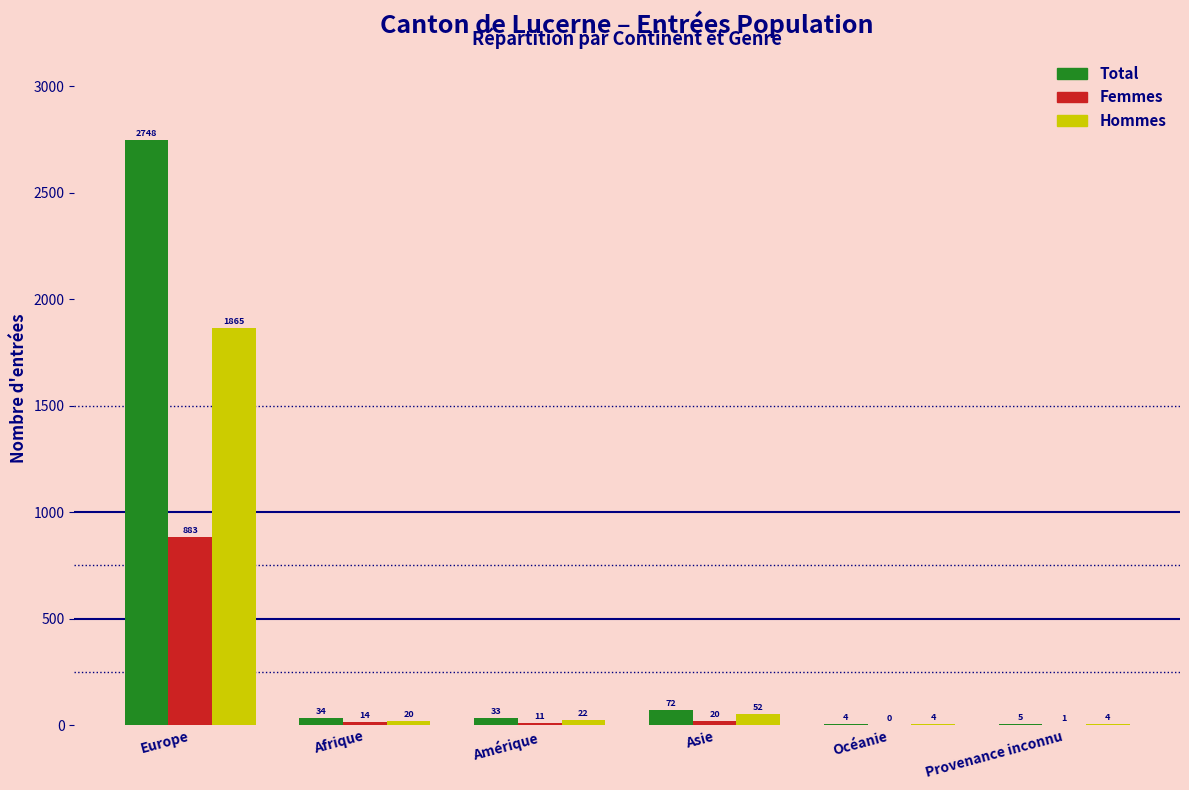

Reading right to left, what are all the values shown in this chart?

Total: Provenance inconnu=5	Océanie=4	Asie=72	Amérique=33	Afrique=34	Europe=2748
Femmes: Provenance inconnu=1	Océanie=0	Asie=20	Amérique=11	Afrique=14	Europe=883
Hommes: Provenance inconnu=4	Océanie=4	Asie=52	Amérique=22	Afrique=20	Europe=1865